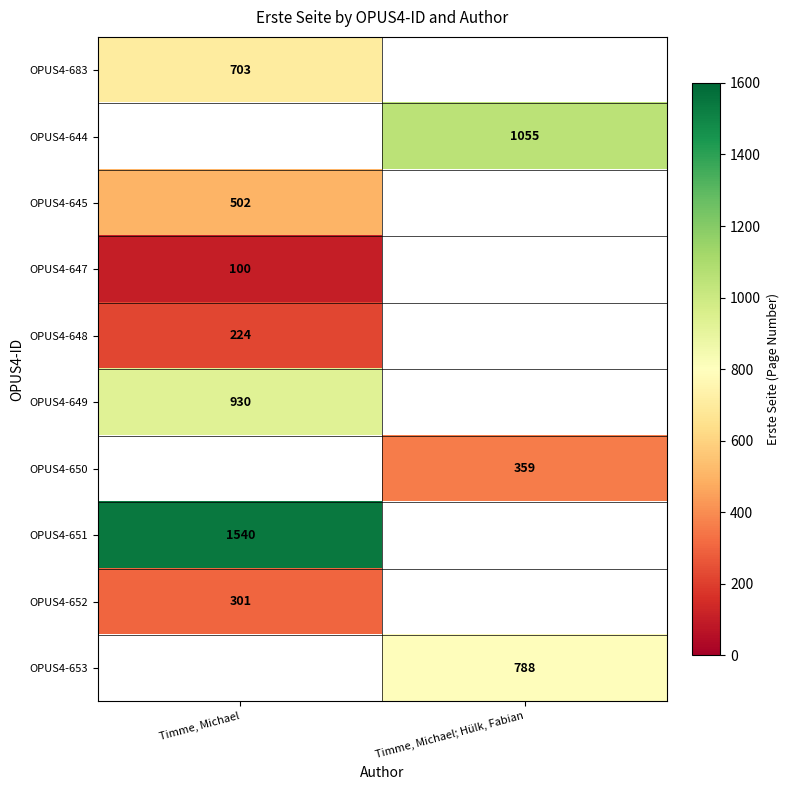

True or false: OPUS4-645 has a value of 502 at Timme, Michael.

True